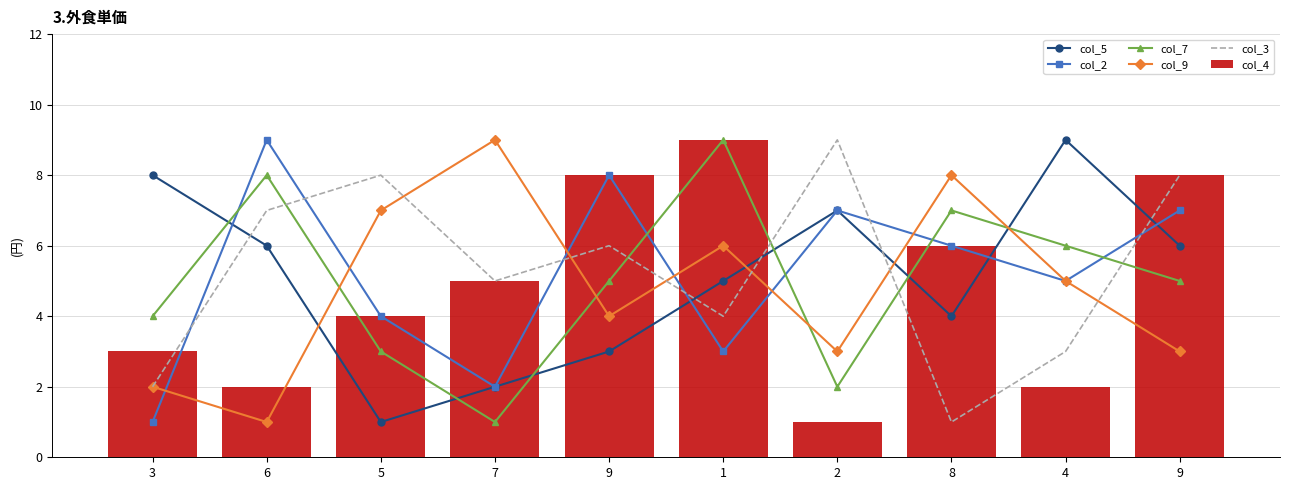

Reading left to right, transcribe all the data shown in this chart.

col_5: 3=8	6=6	5=1	7=2	9=3	1=5	2=7	8=4	4=9	9=6
col_2: 3=1	6=9	5=4	7=2	9=8	1=3	2=7	8=6	4=5	9=7
col_7: 3=4	6=8	5=3	7=1	9=5	1=9	2=2	8=7	4=6	9=5
col_9: 3=2	6=1	5=7	7=9	9=4	1=6	2=3	8=8	4=5	9=3
col_3: 3=2	6=7	5=8	7=5	9=6	1=4	2=9	8=1	4=3	9=8
col_4: 3=3	6=2	5=4	7=5	9=8	1=9	2=1	8=6	4=2	9=8